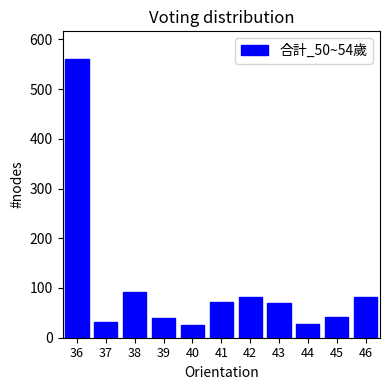

What is the change in value from 38 to 39?

-53